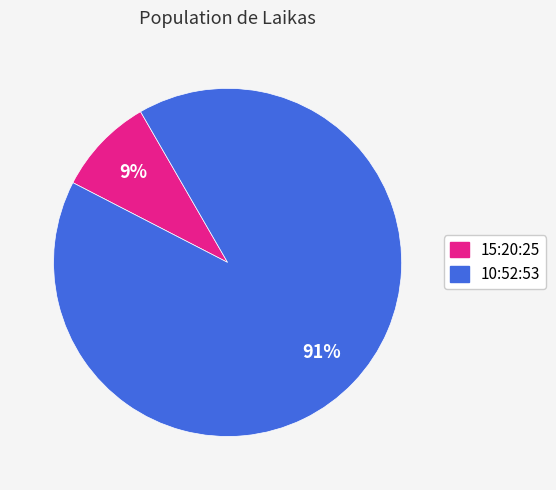

How many segments does this pie chart have?

2